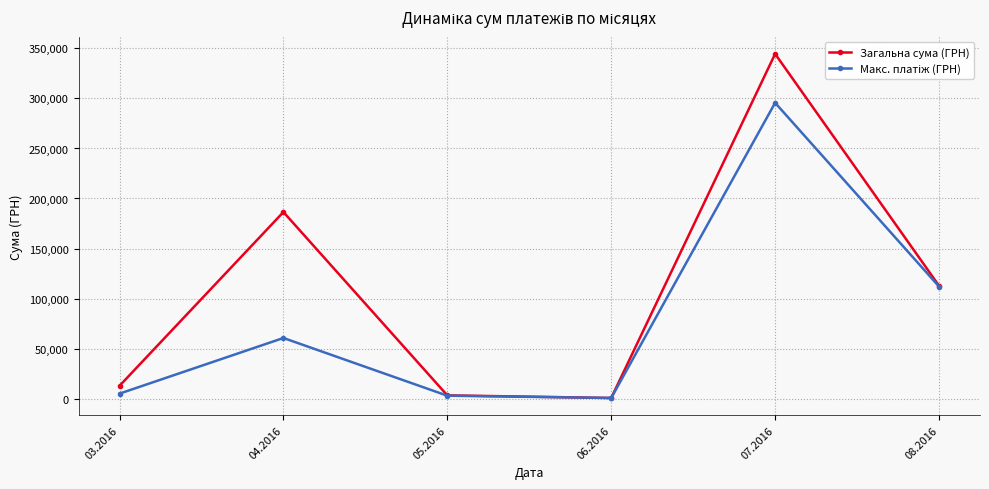

How many lines are shown in the chart?

2